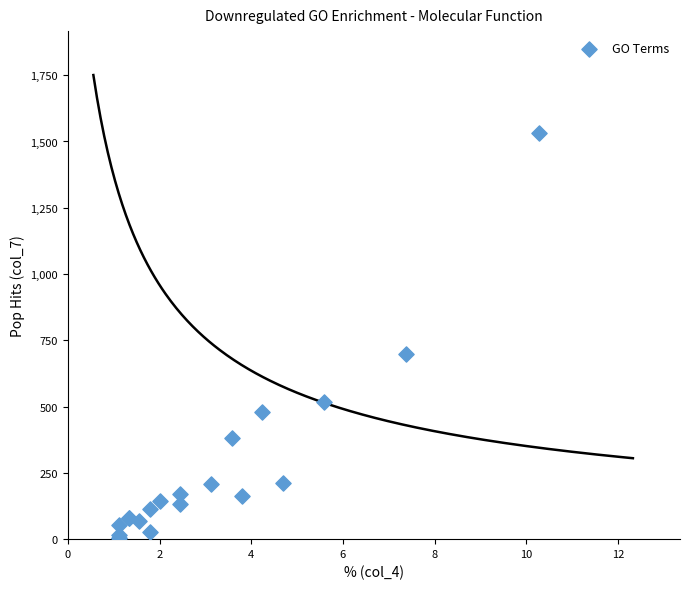

What Y value in the scatter plot is closest to 769?

699